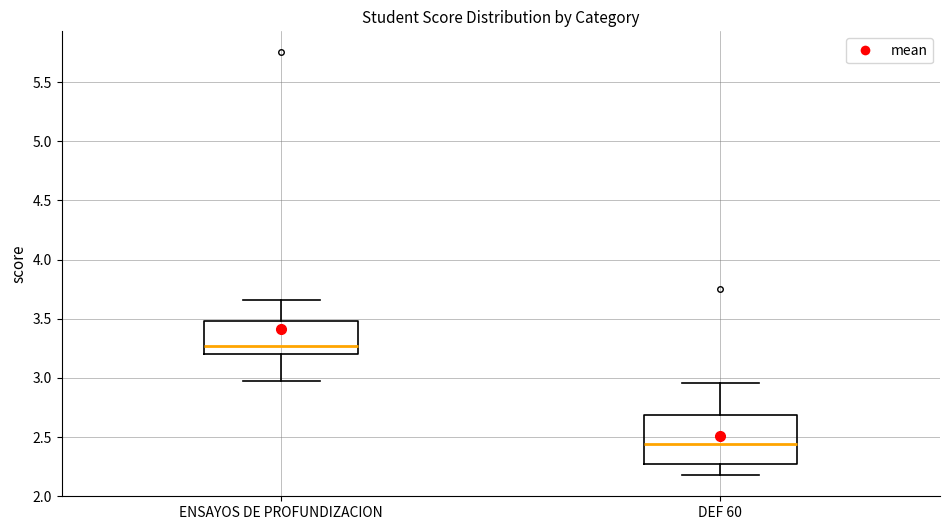

Comparing the boxes themselves (not the whiskers), which one is the tallest?

DEF 60